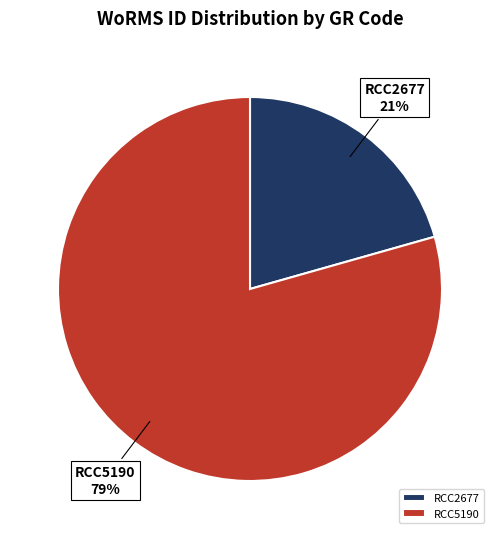

Is there any slice that represents more than half of the pie?

Yes